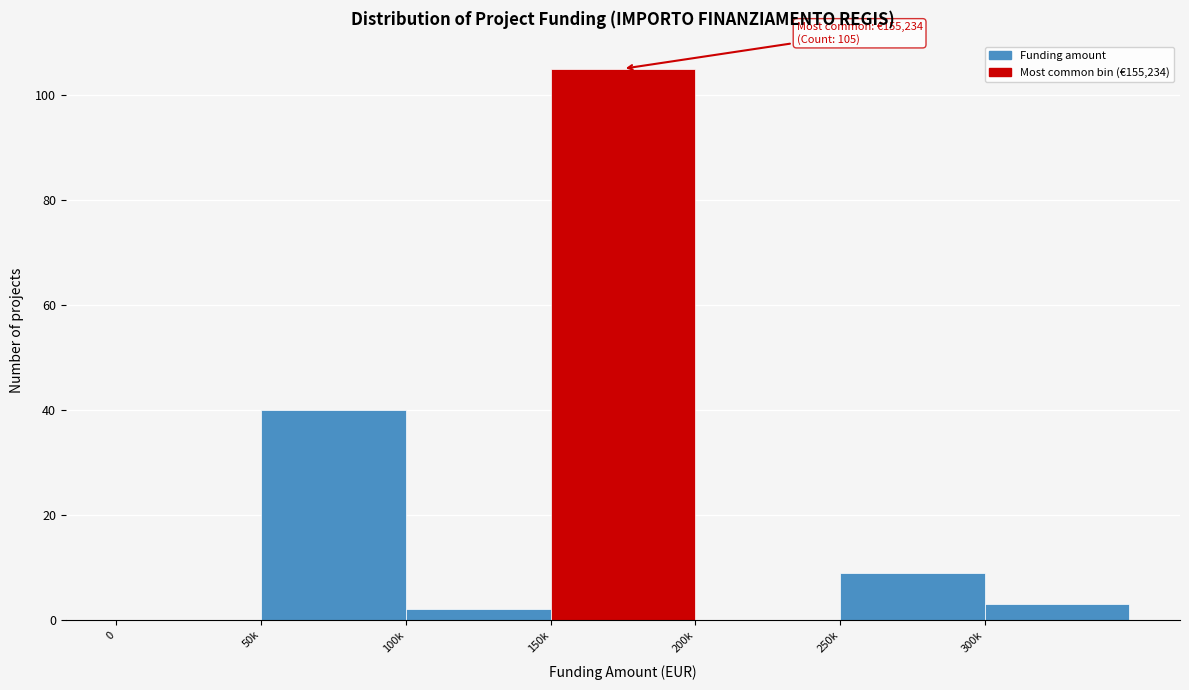

Reading left to right, what are all the values shown in this chart?

0=0	50k=40	100k=2	150k=105	200k=0	250k=9	300k=3